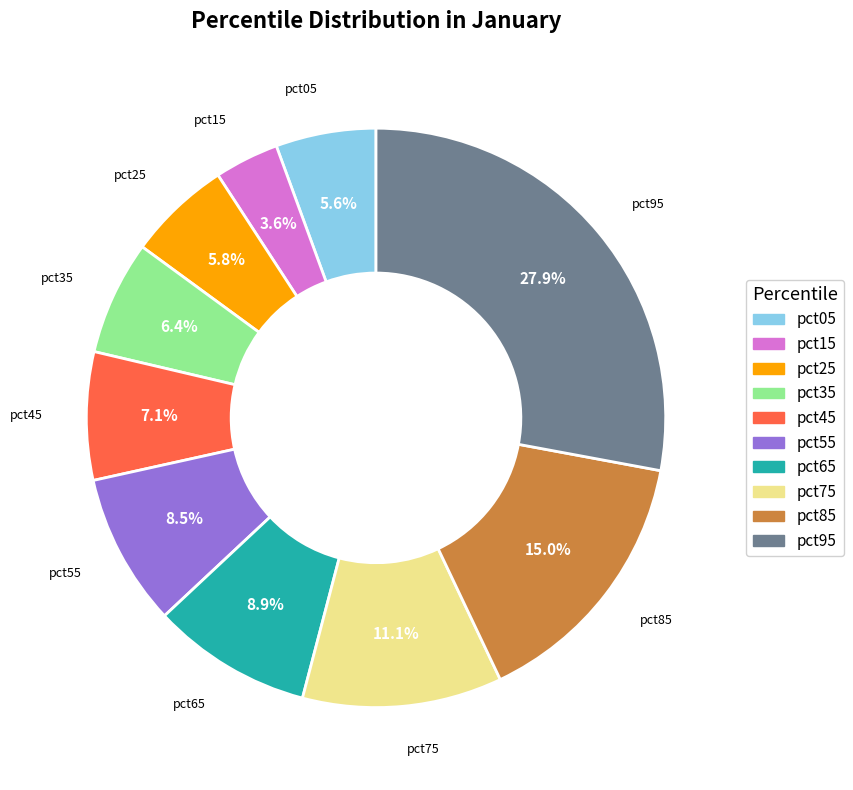

Which slice is the largest?

pct95